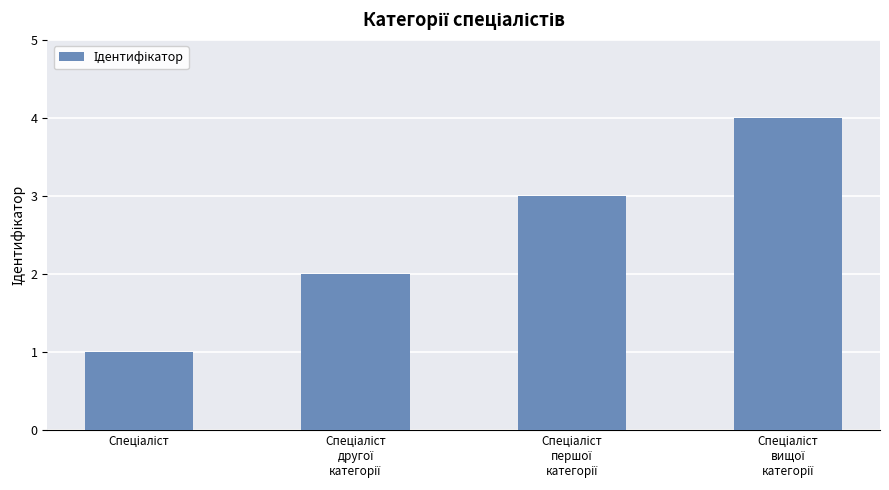

Reading left to right, extract all data points from this chart.

1	2	3	4